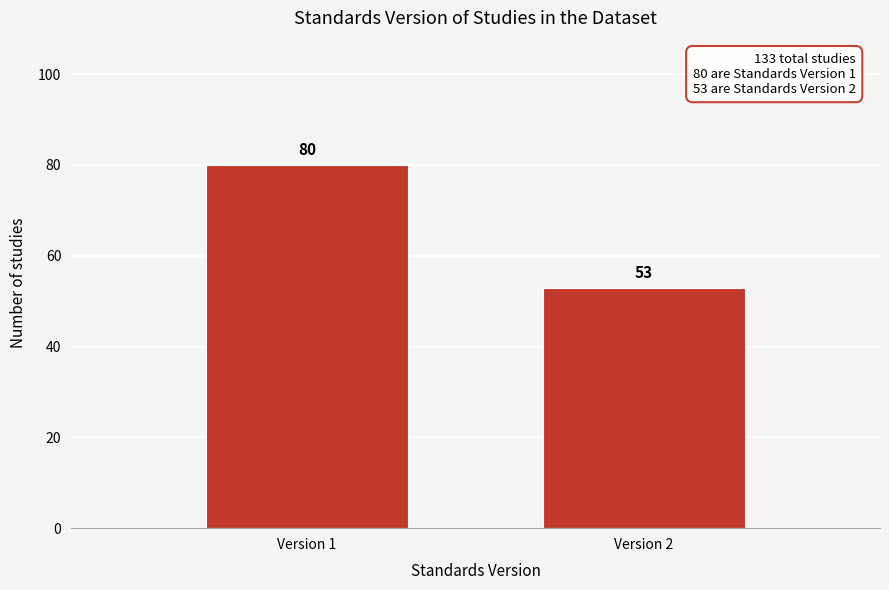

Reading right to left, transcribe all the data shown in this chart.

53	80